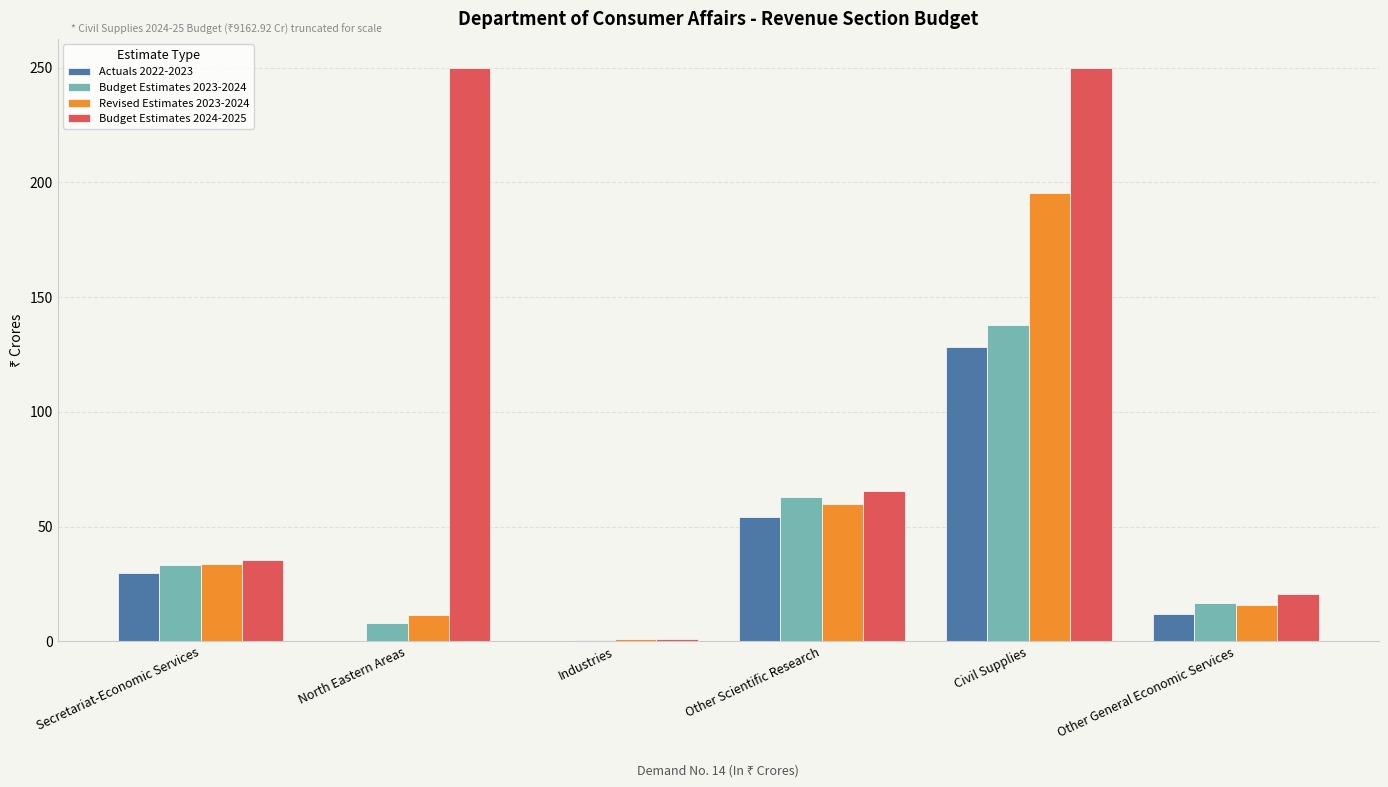

Is the value of Budget Estimates 2024-2025 at Industries greater than the value of Revised Estimates 2023-2024 at Civil Supplies?

No